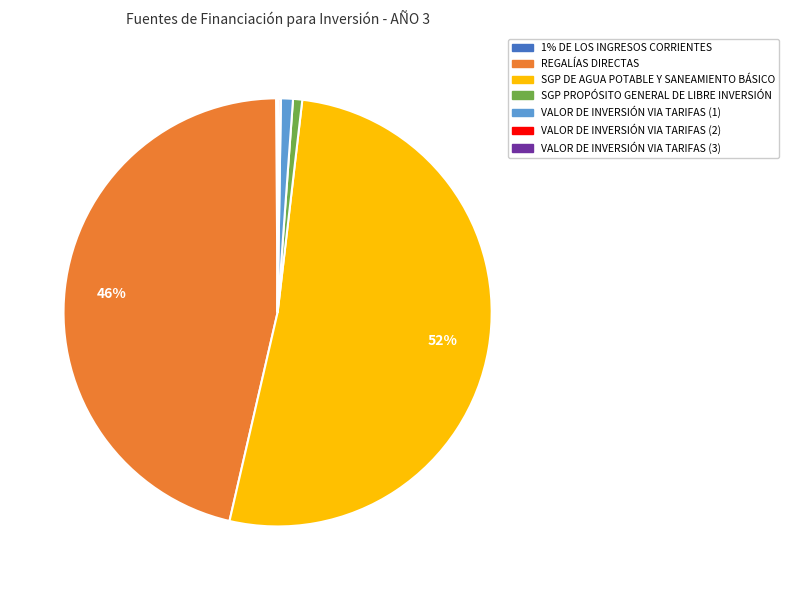

To the nearest percent, what is the difference between the REGALÍAS DIRECTAS and VALOR DE INVERSIÓN VIA TARIFAS (1) slice percentages?

45%